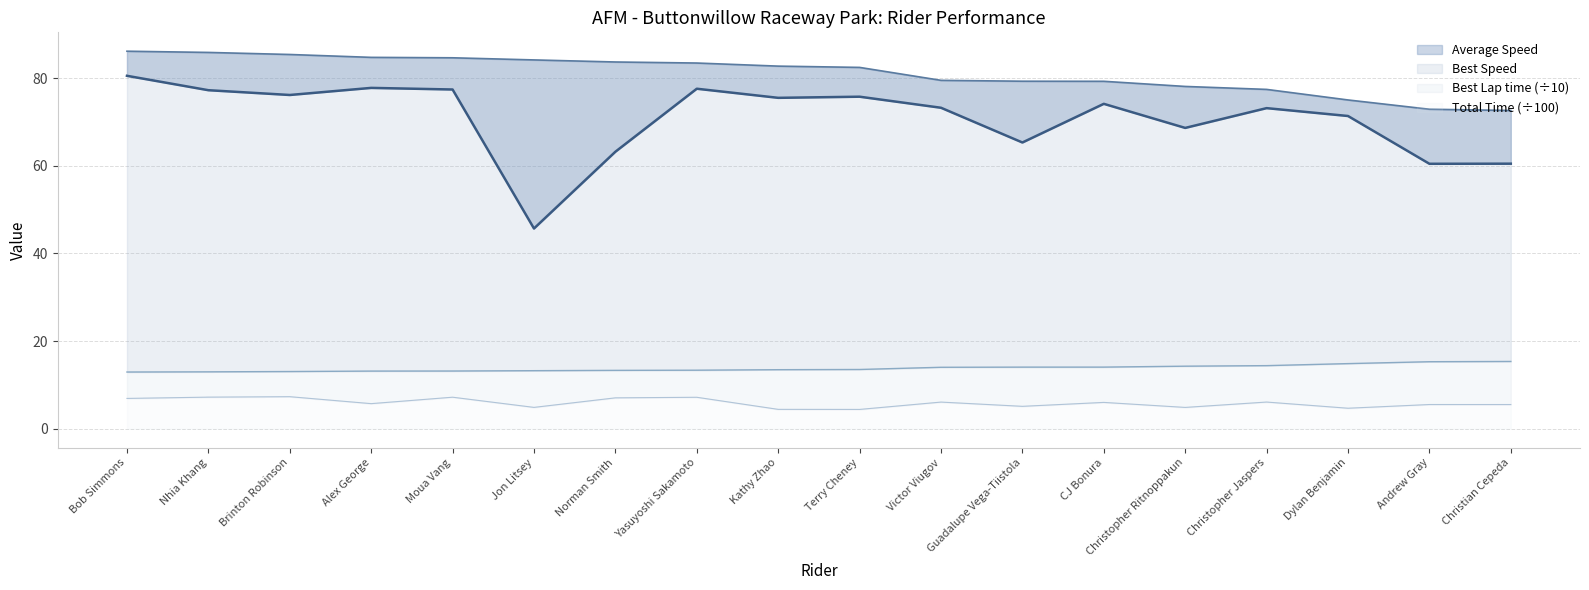

True or false: Total Time has more than 0 points higher than both neighbors.

True